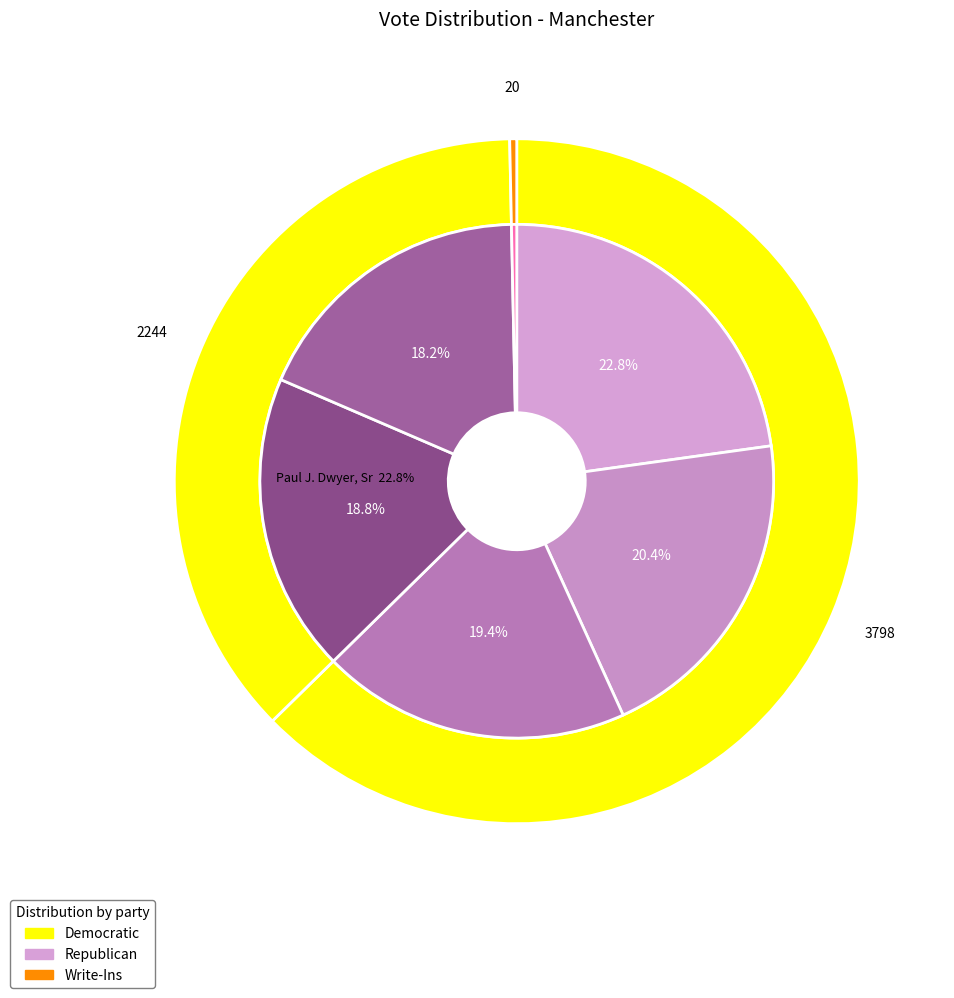

To the nearest percent, what is the difference between the largest and smallest slice percentages?

22%